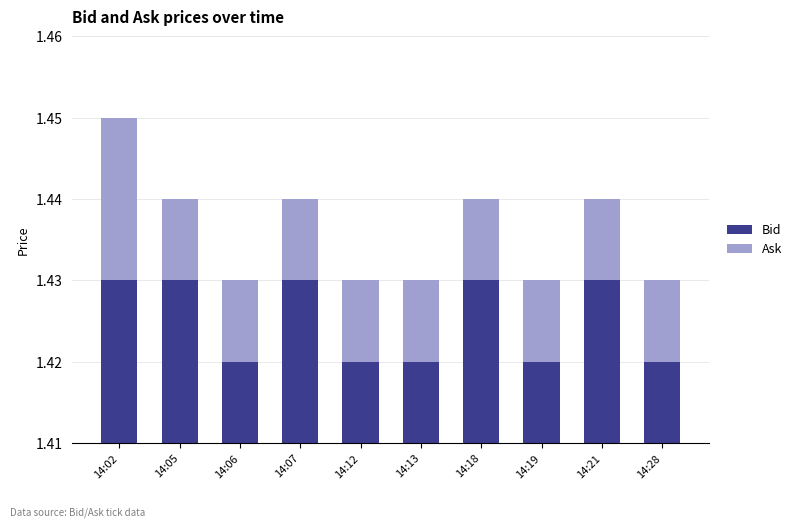

Reading left to right, what are all the values shown in this chart?

Bid: 1.4	1.4	1.4	1.4	1.4	1.4	1.4	1.4	1.4	1.4
Ask: 0.0	0.0	0.0	0.0	0.0	0.0	0.0	0.0	0.0	0.0